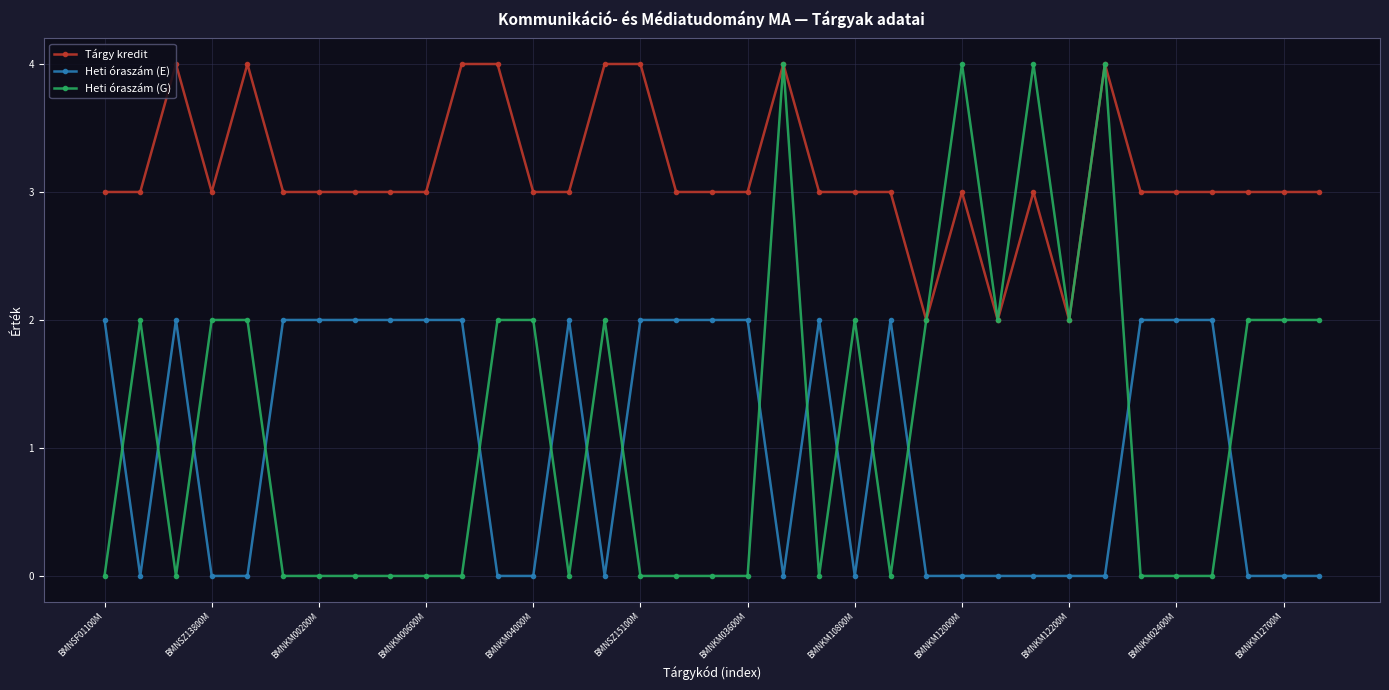

True or false: Heti óraszám (G) has more than 2 points higher than both neighbors.

True